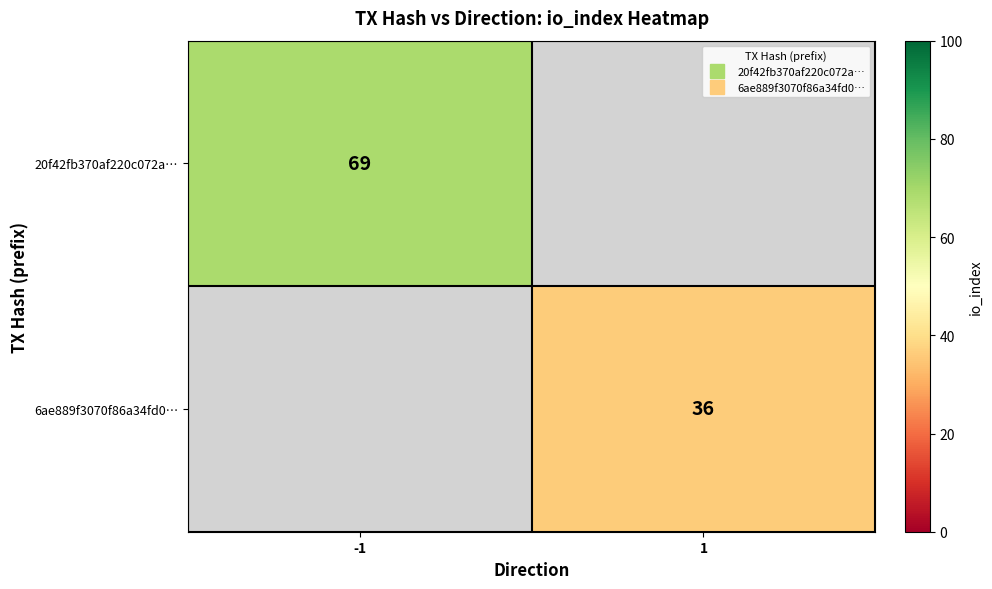

How many values in 6ae889f3070f86a34fd0… are above zero?

1